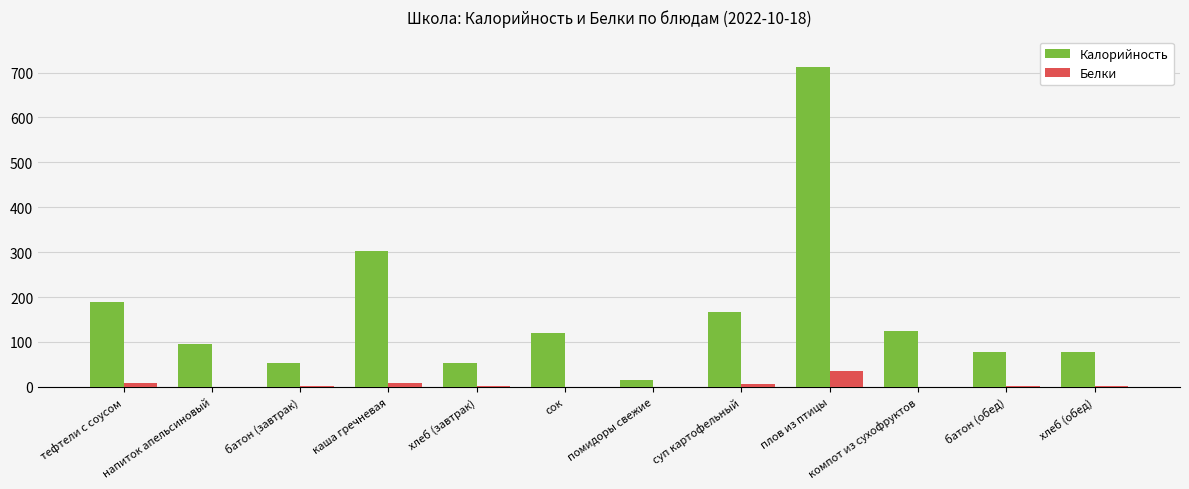

At which category is the sum across all series the highest?

плов из птицы